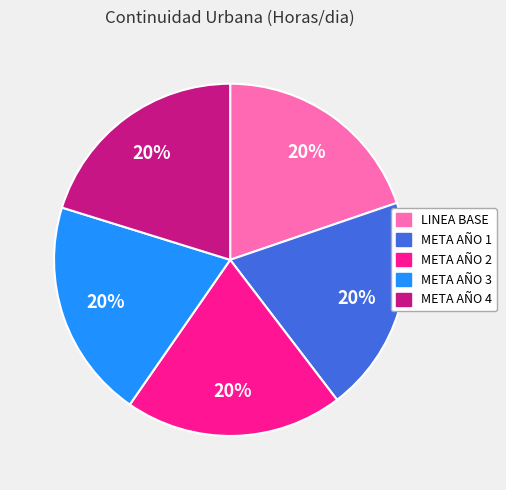

Is there a majority slice in this chart?

No